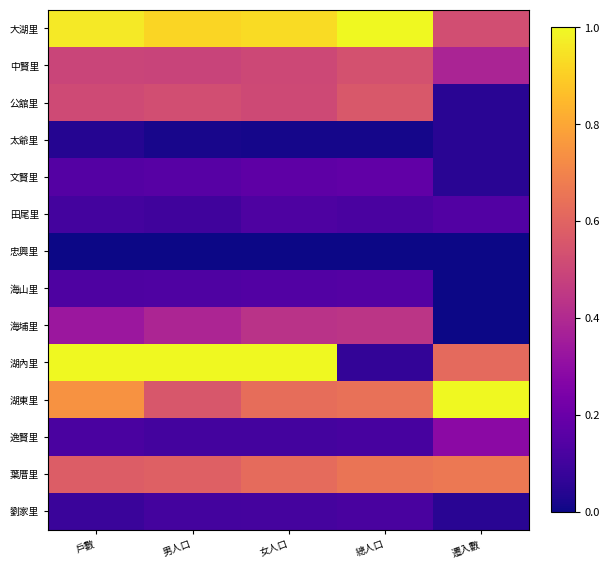

Where is 太爺里 nearest to the value 0?

女人口